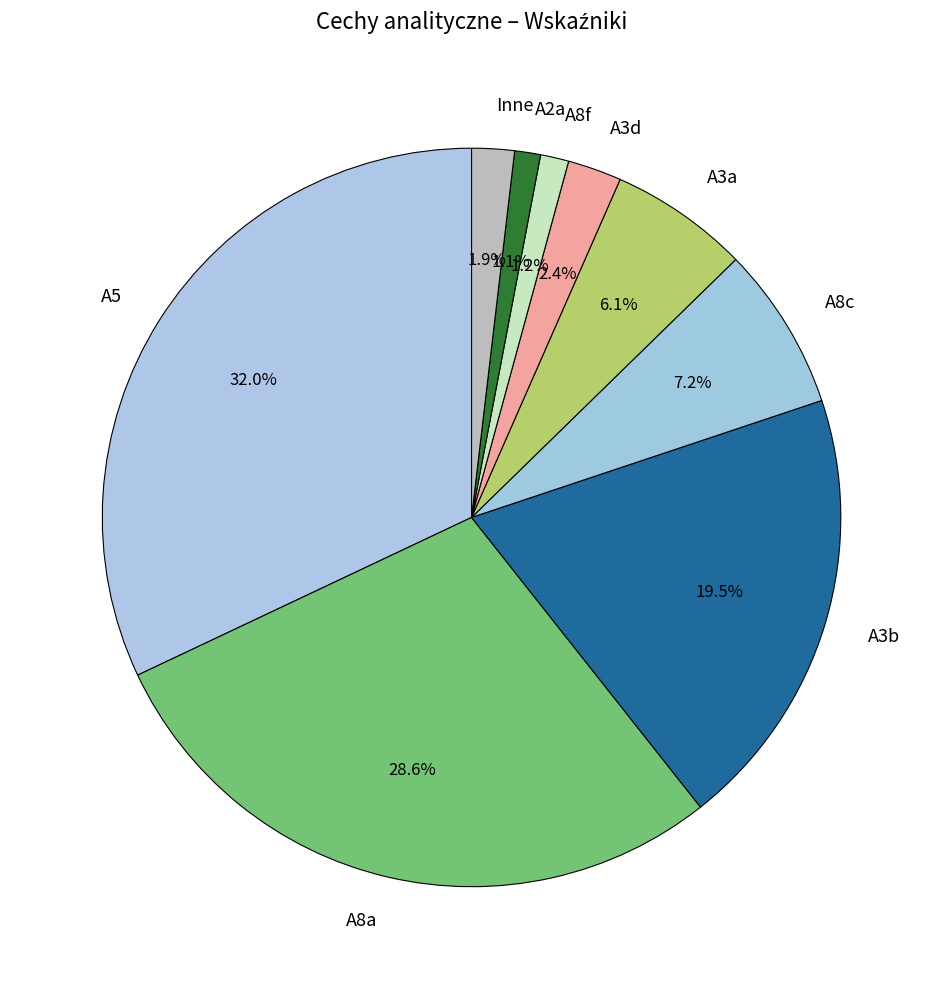

Which category has the biggest portion of the pie?

A5